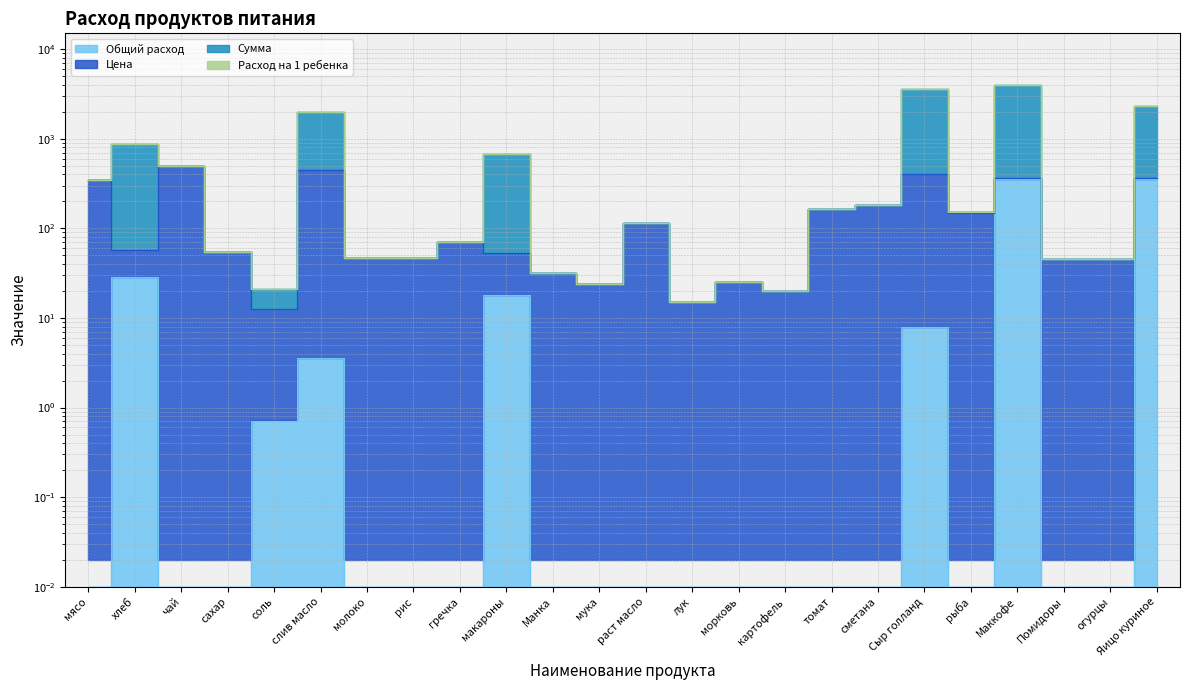

Between раст масло and морковь, which is larger?

раст масло